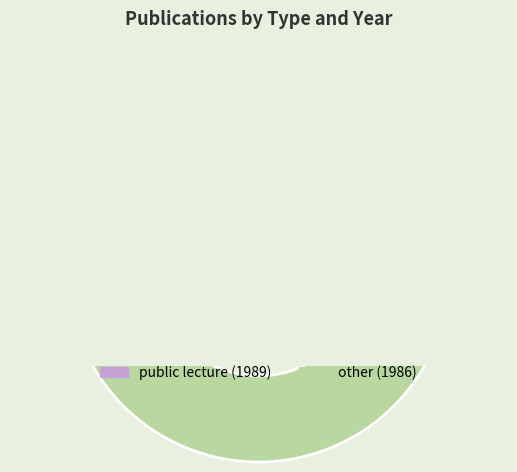

What percentage do public lecture (1989) and other (1986) together represent?

100.0%